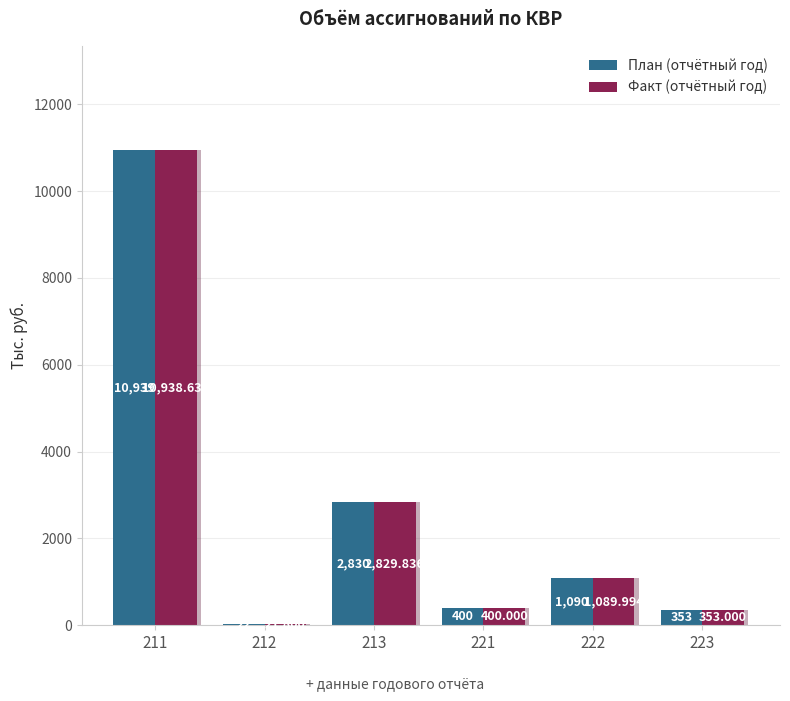

How many bars are there in total?

12